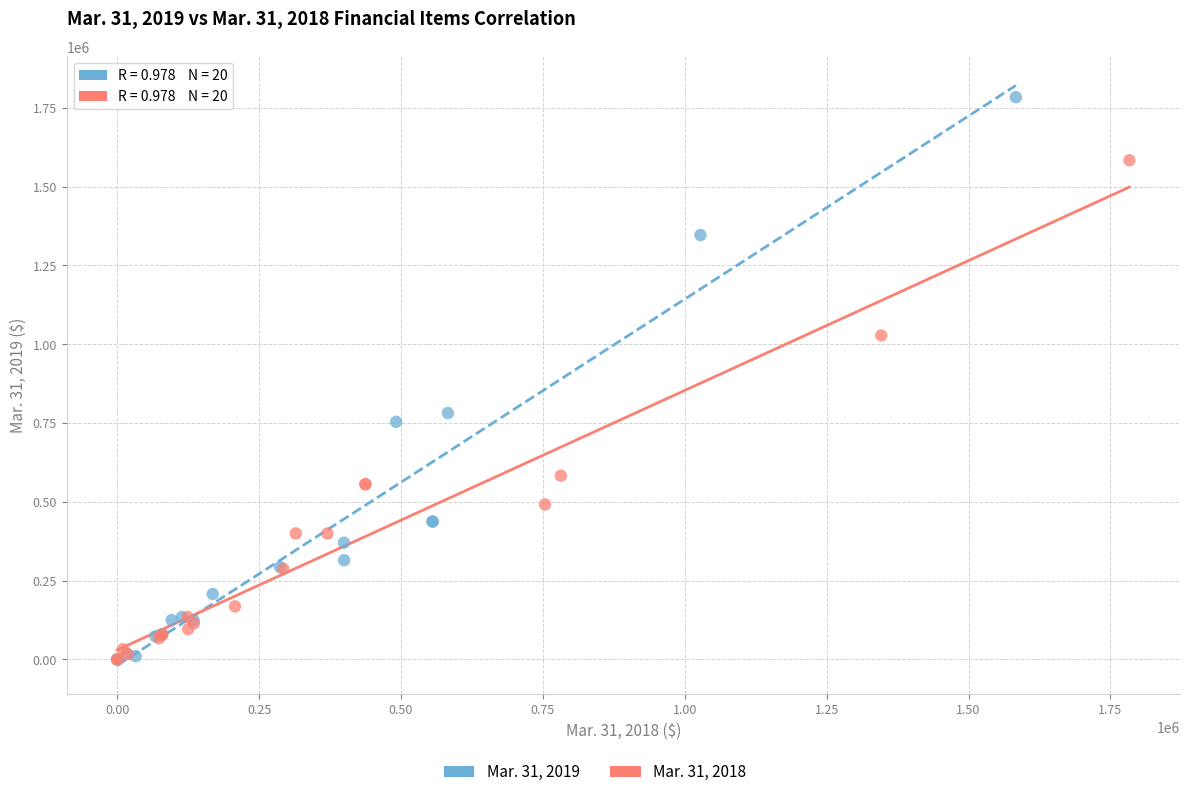

Which series contains the highest Y value?

Mar. 31, 2019